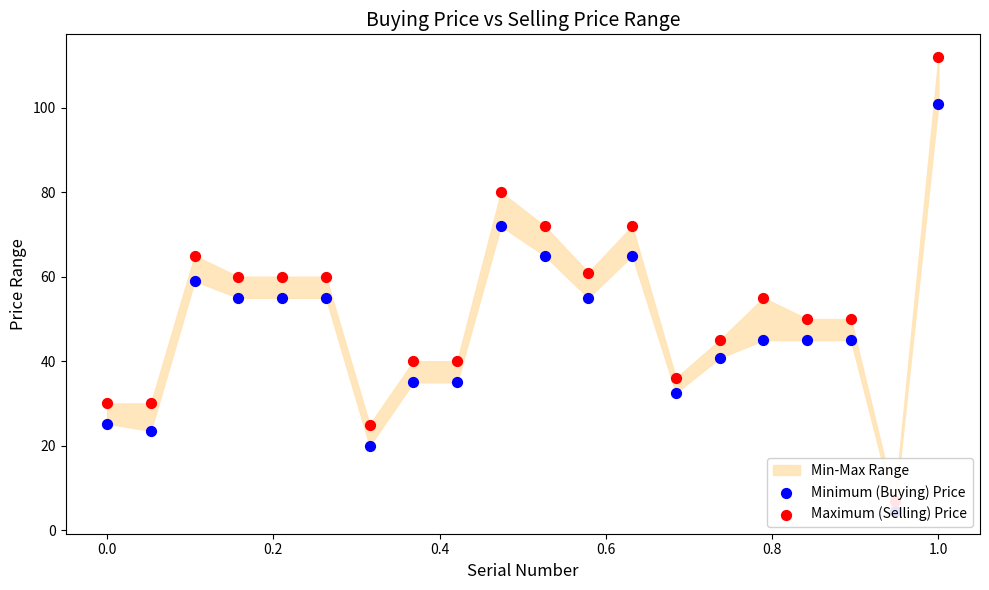

Which series has the largest Y range (max minus min)?

Maximum (Selling) Price